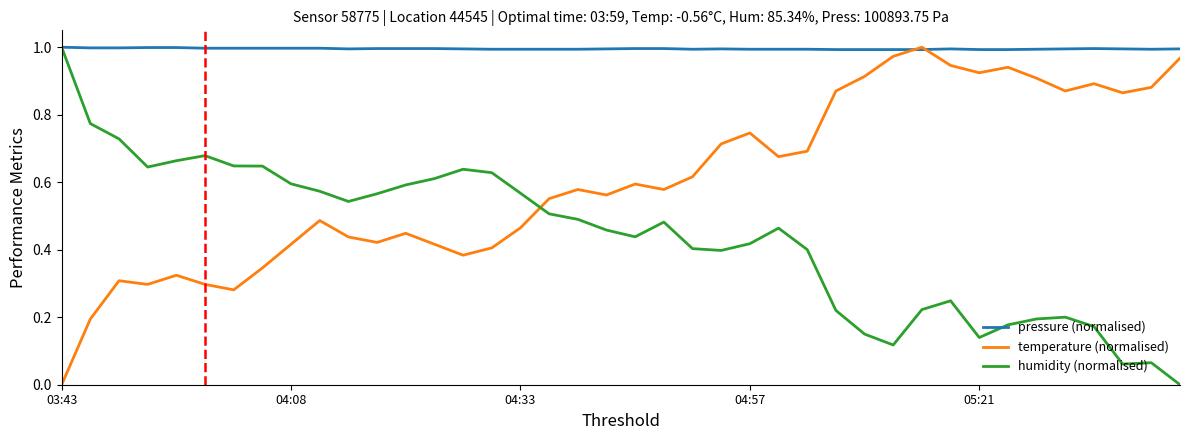

True or false: humidity (normalised) and temperature (normalised) cross at least once.

True